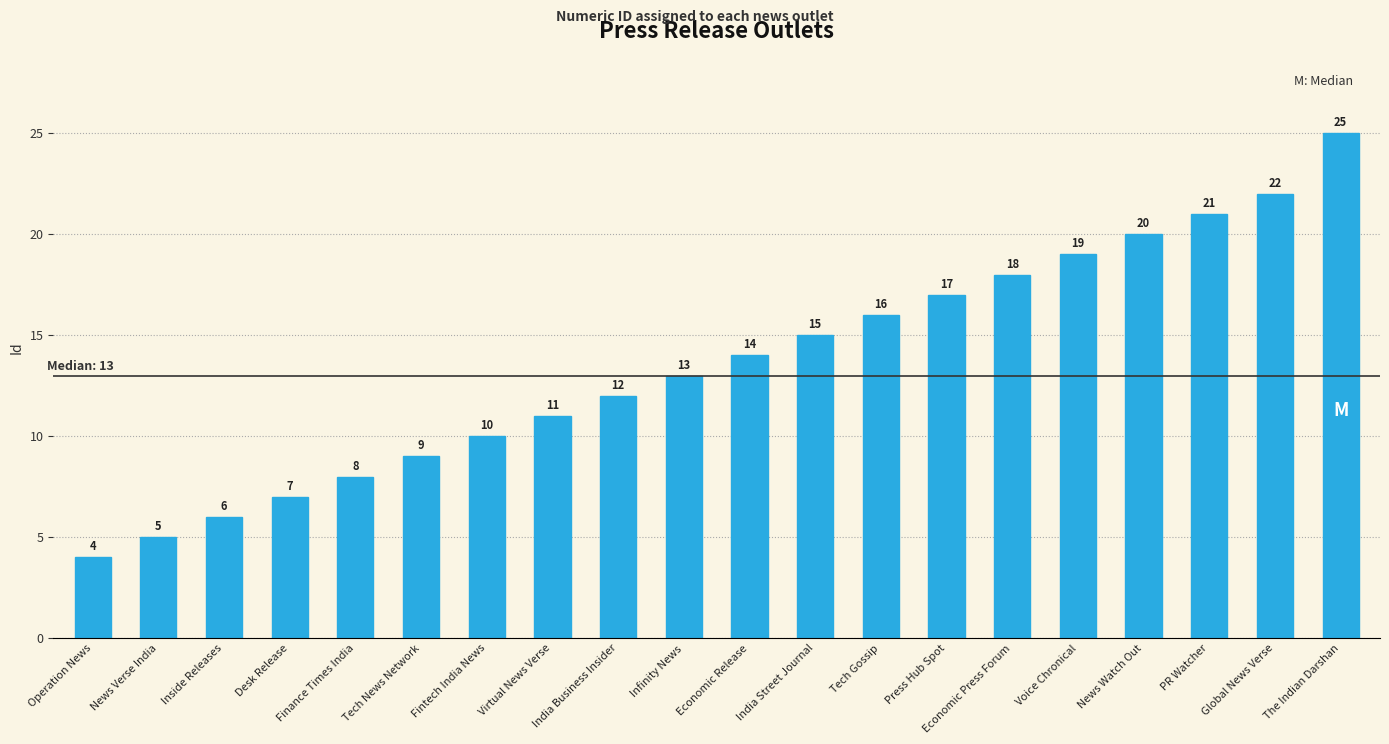

What is the minimum value shown in the chart?

4